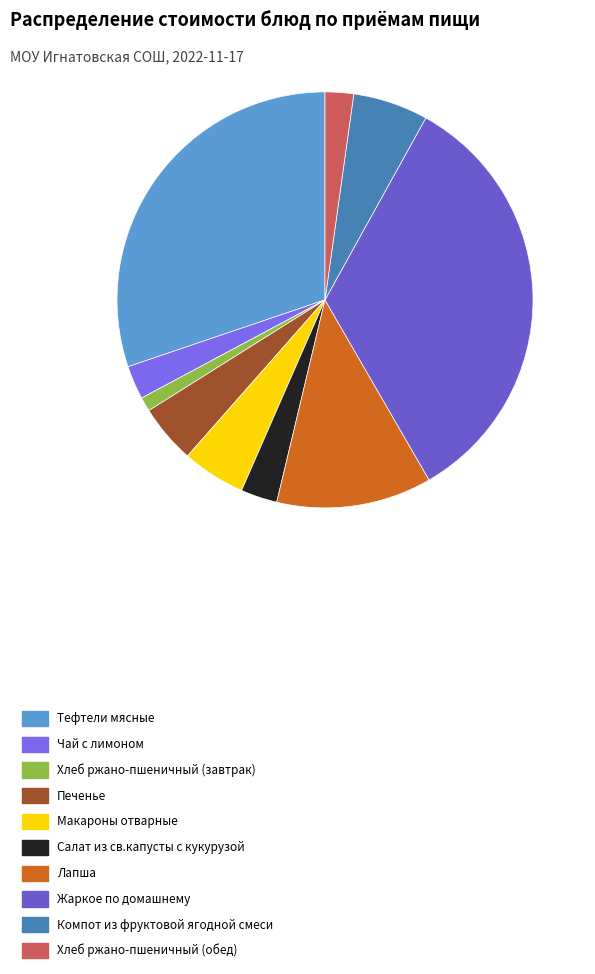

What is the change in value from Макароны отварные to Лапша?

+9.7